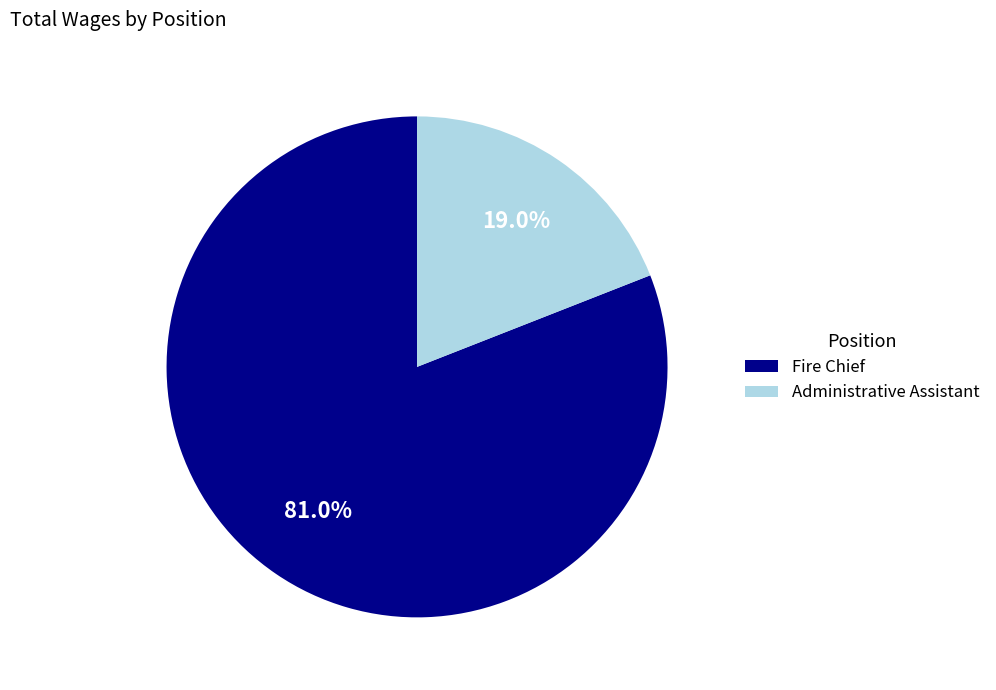

How many segments does this pie chart have?

2